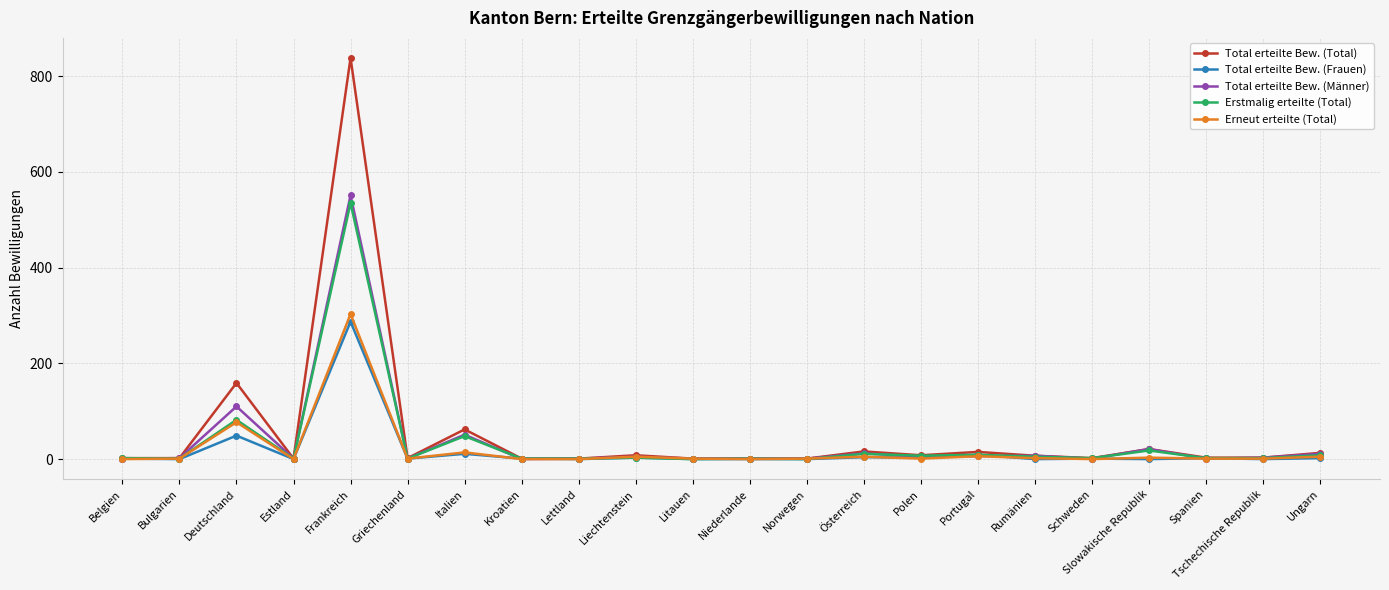

The value of Total erteilte Bew. (Frauen) at Bulgarien is 0. True or false?

True